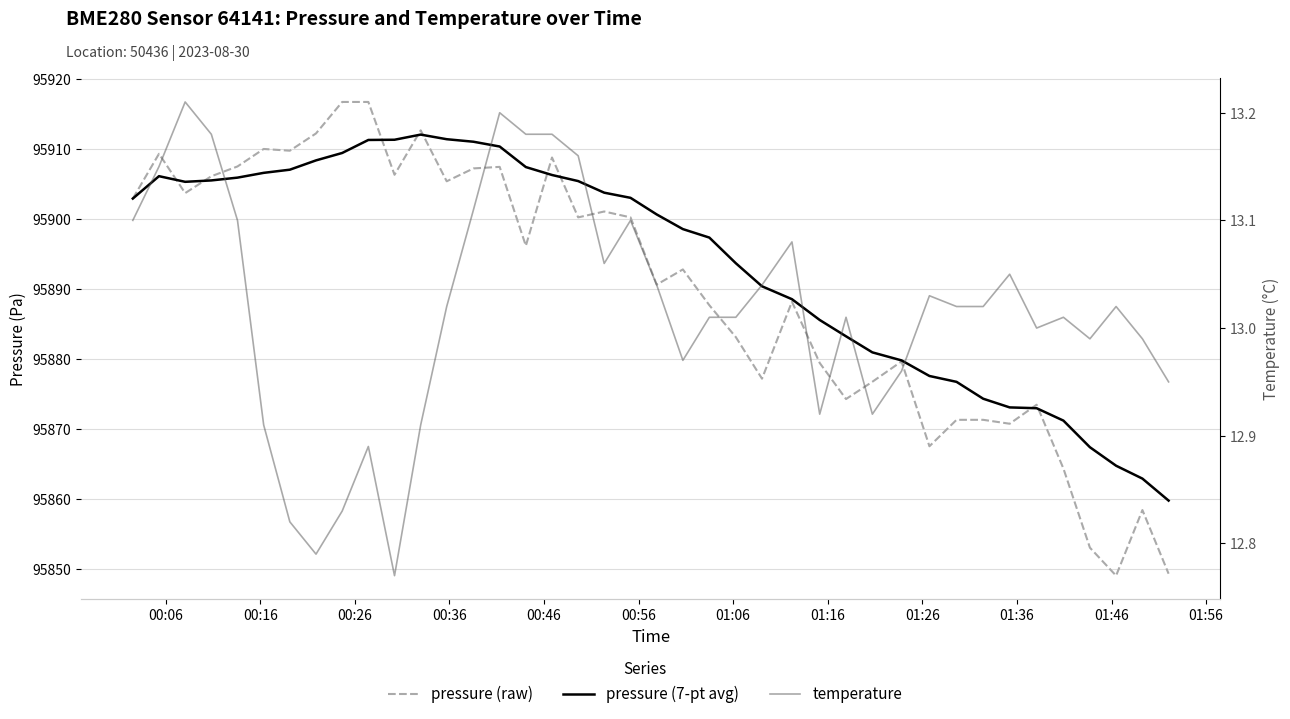

True or false: pressure (7-pt avg) and pressure (raw) intersect in this chart.

True